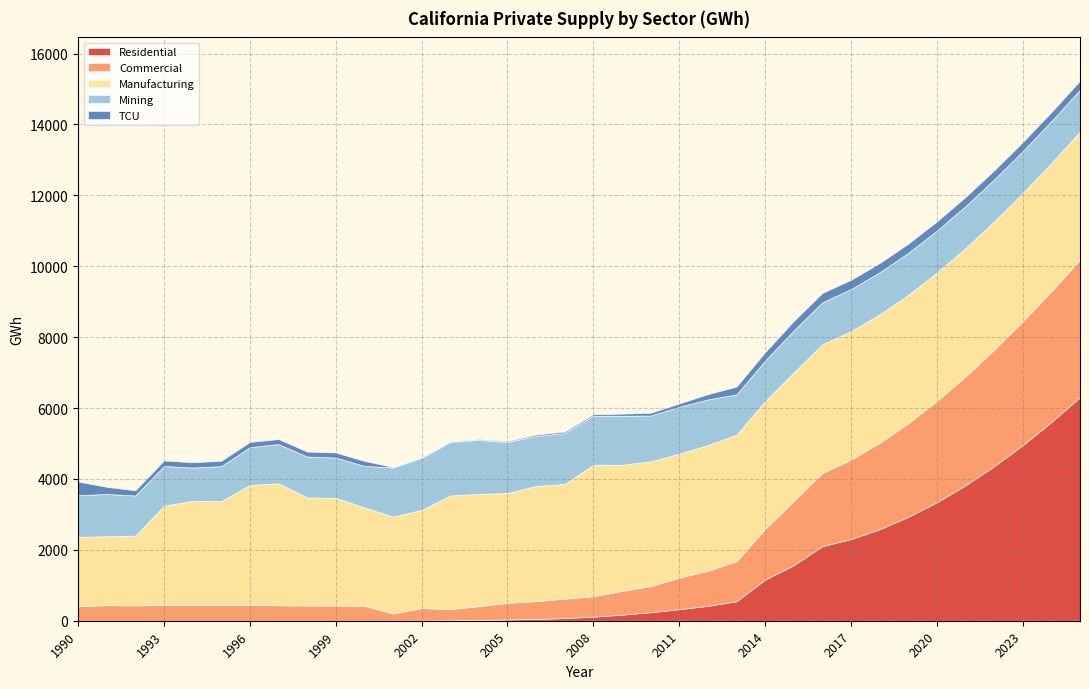

What is the difference between the Manufacturing values at 1997 and 1996?

59.3